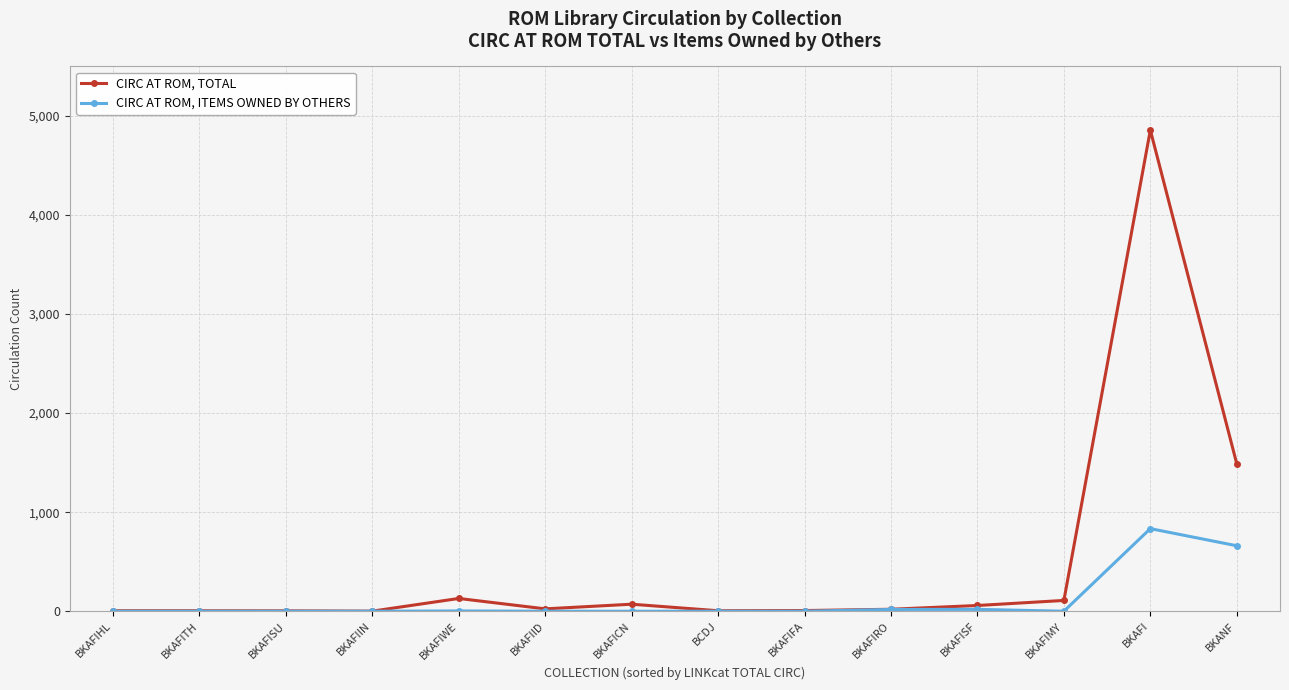

What is the difference between the highest and lowest values at BKAFI?

4023